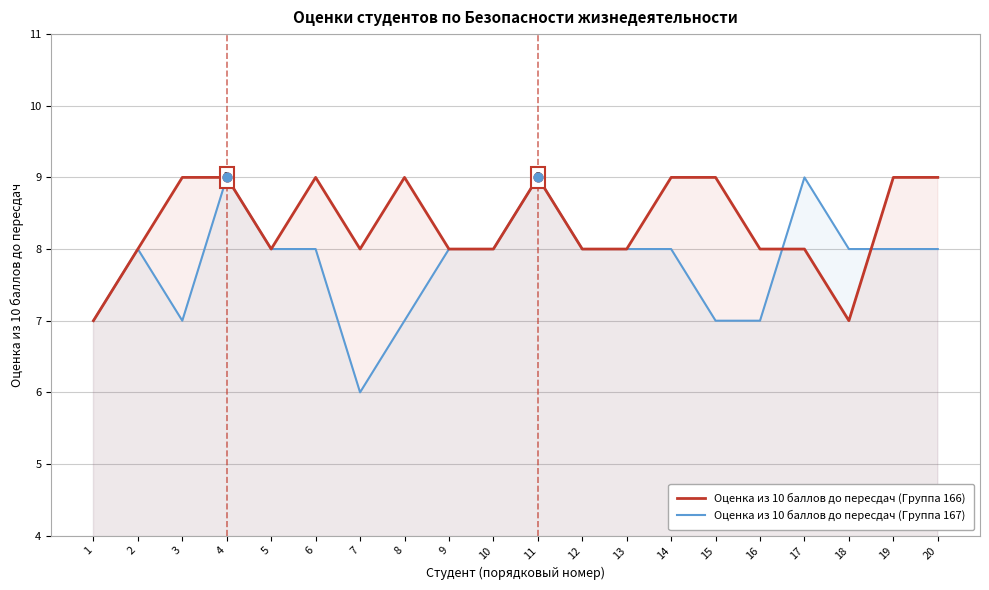

Is the value of Оценка из 10 баллов до пересдач (Группа 166) at 5 greater than the value of Оценка из 10 баллов до пересдач (Группа 167) at 18?

No